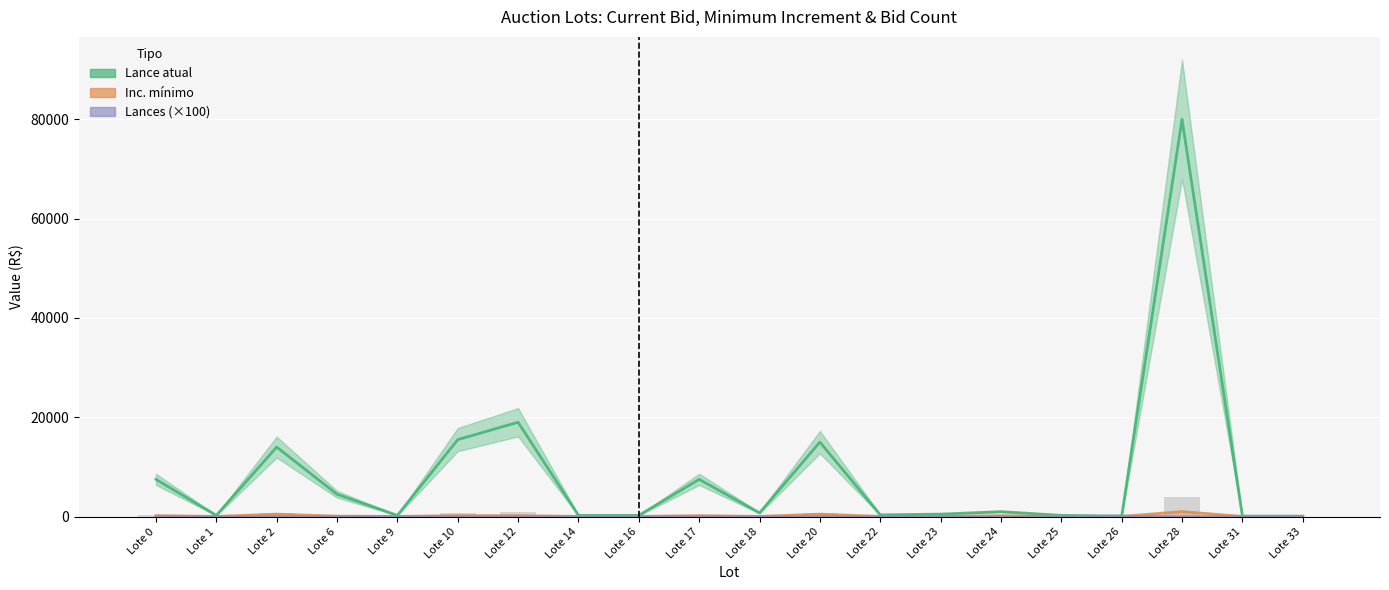

List the series in order of their peak value, lowest first.

Lances (×100), Inc. mínimo, Lance atual